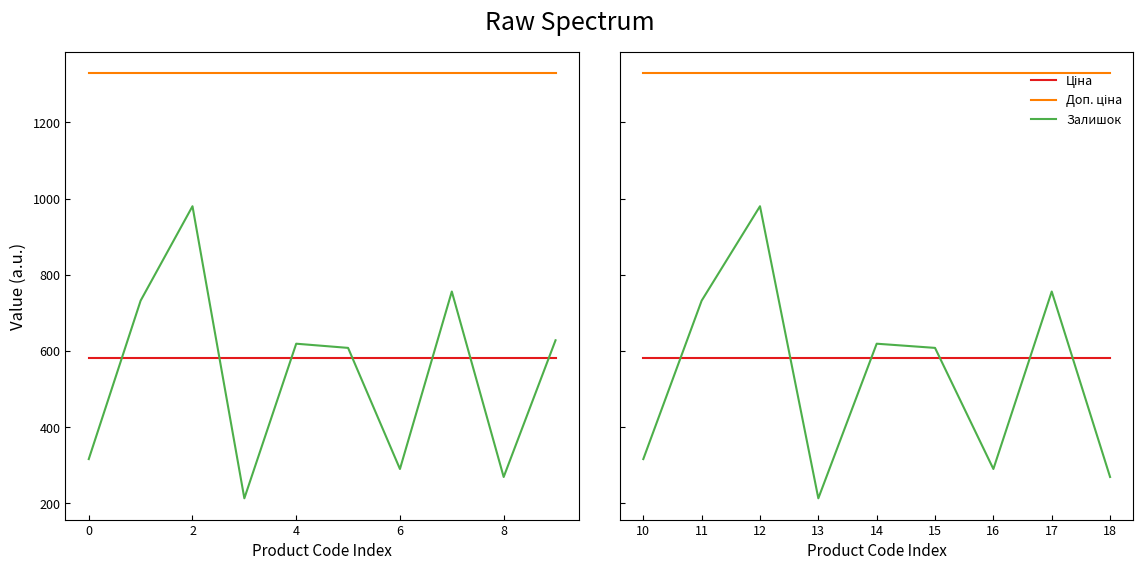

What is the minimum value shown in the chart?

213.0